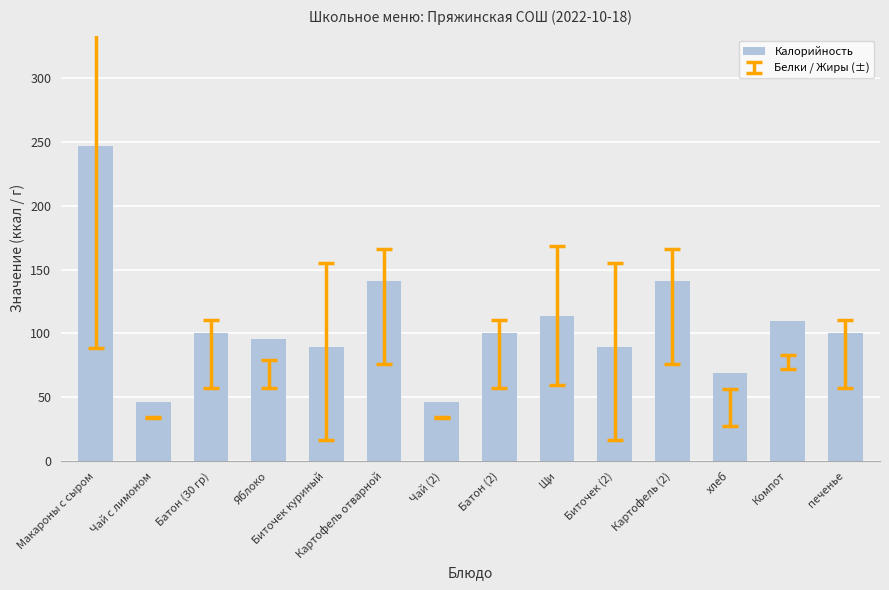

Reading left to right, what are all the values shown in this chart?

Макароны с сыром=247.0	Чай с лимоном=46.3	Батон (30 гр)=100.2	Яблоко=96.0	Биточек куриный=89.5	Картофель отварной=141.3	Чай (2)=46.3	Батон (2)=100.2	Щи=113.8	Биточек (2)=89.5	Картофель (2)=141.3	хлеб=69.0	Компот=110.0	печенье=100.2